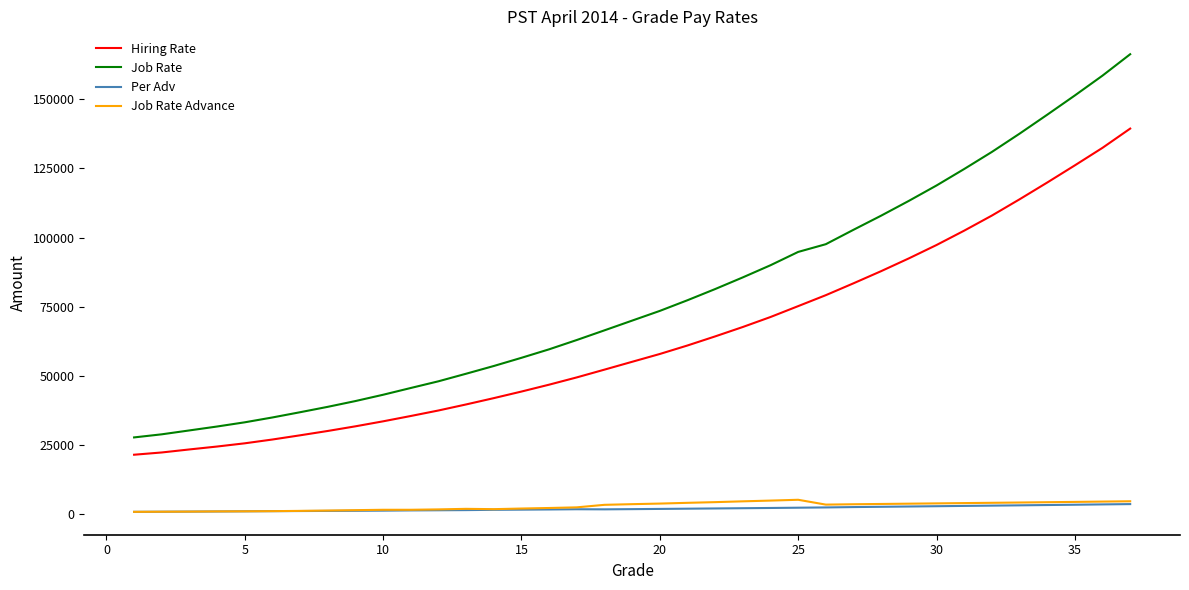

True or false: Job Rate and Hiring Rate cross at least once.

False